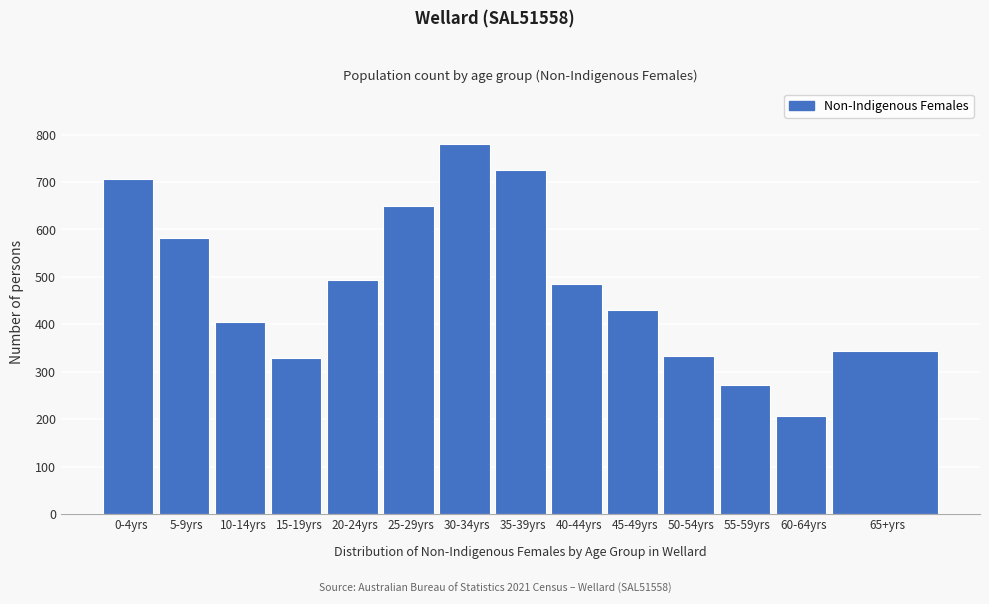

What is the value of the 8th bar from the left?

725